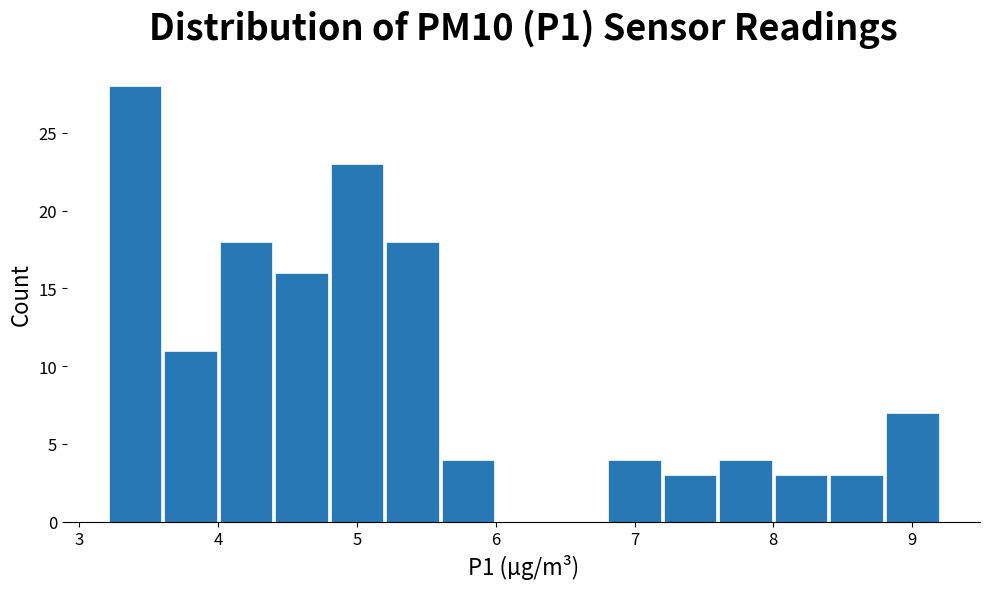

Reading left to right, transcribe this chart: for each bar, give the range it covers on the x-axis and its height. The values are not printed on the chart, so give them approximately, as read against the axis.

3.2 to 3.6: 28
3.6 to 4.0: 11
4.0 to 4.4: 18
4.4 to 4.8: 16
4.8 to 5.2: 23
5.2 to 5.6: 18
5.6 to 6.0: 4
6.0 to 6.4: 0
6.4 to 6.8: 0
6.8 to 7.2: 4
7.2 to 7.6: 3
7.6 to 8.0: 4
8.0 to 8.4: 3
8.4 to 8.8: 3
8.8 to 9.2: 7